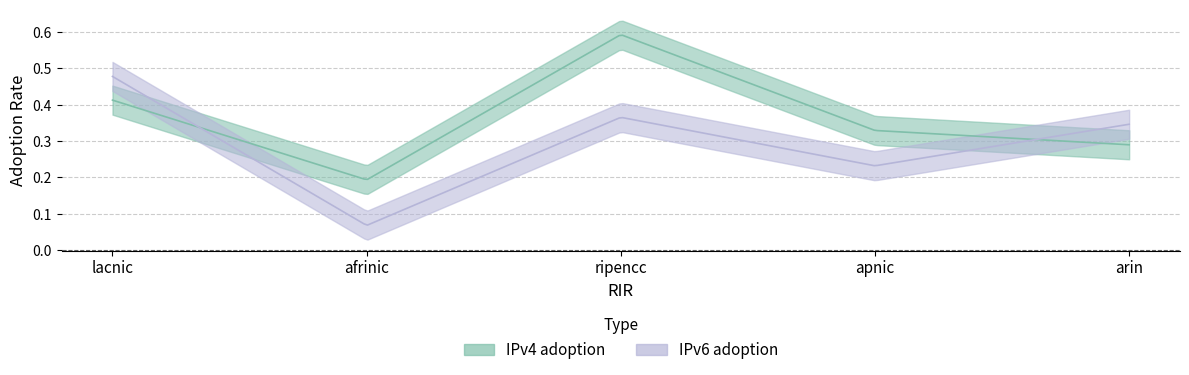

Reading left to right, extract all data points from this chart.

IPv4 adoption: 0.4	0.2	0.6	0.3	0.3
IPv6 adoption: 0.5	0.1	0.4	0.2	0.3